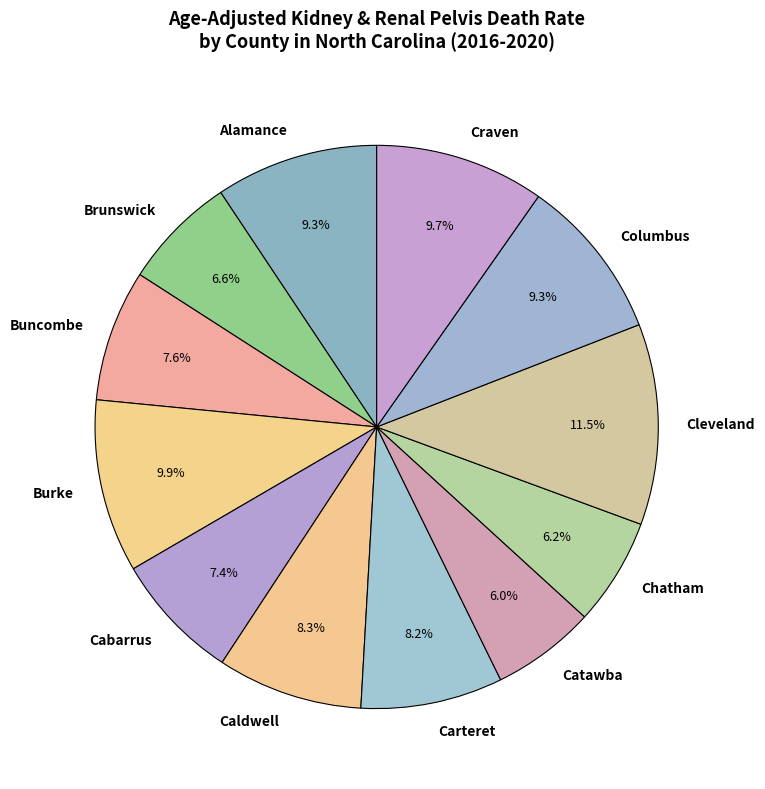

Which category has the biggest portion of the pie?

Cleveland